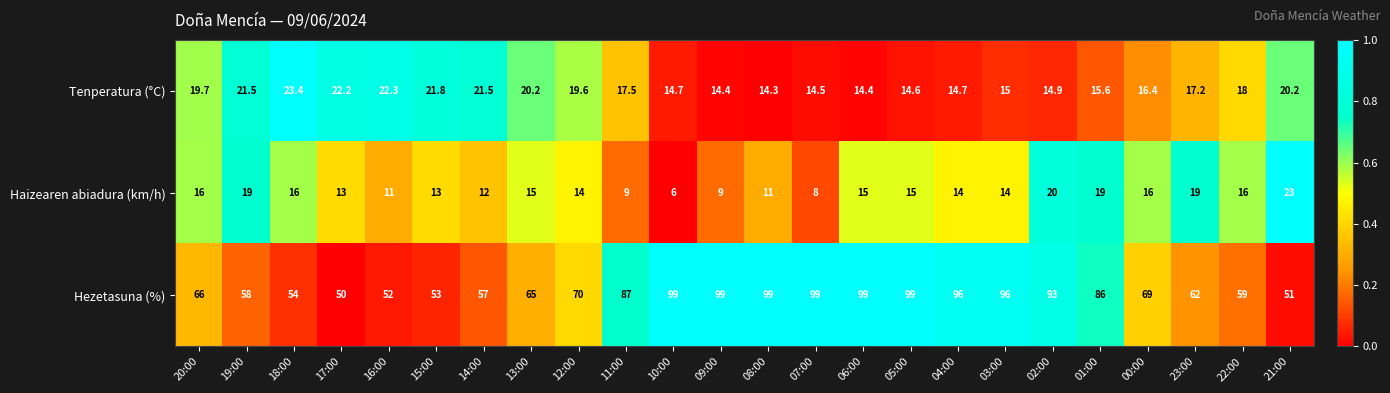

At which label is Hezetasuna (%) closest to 74?

12:00